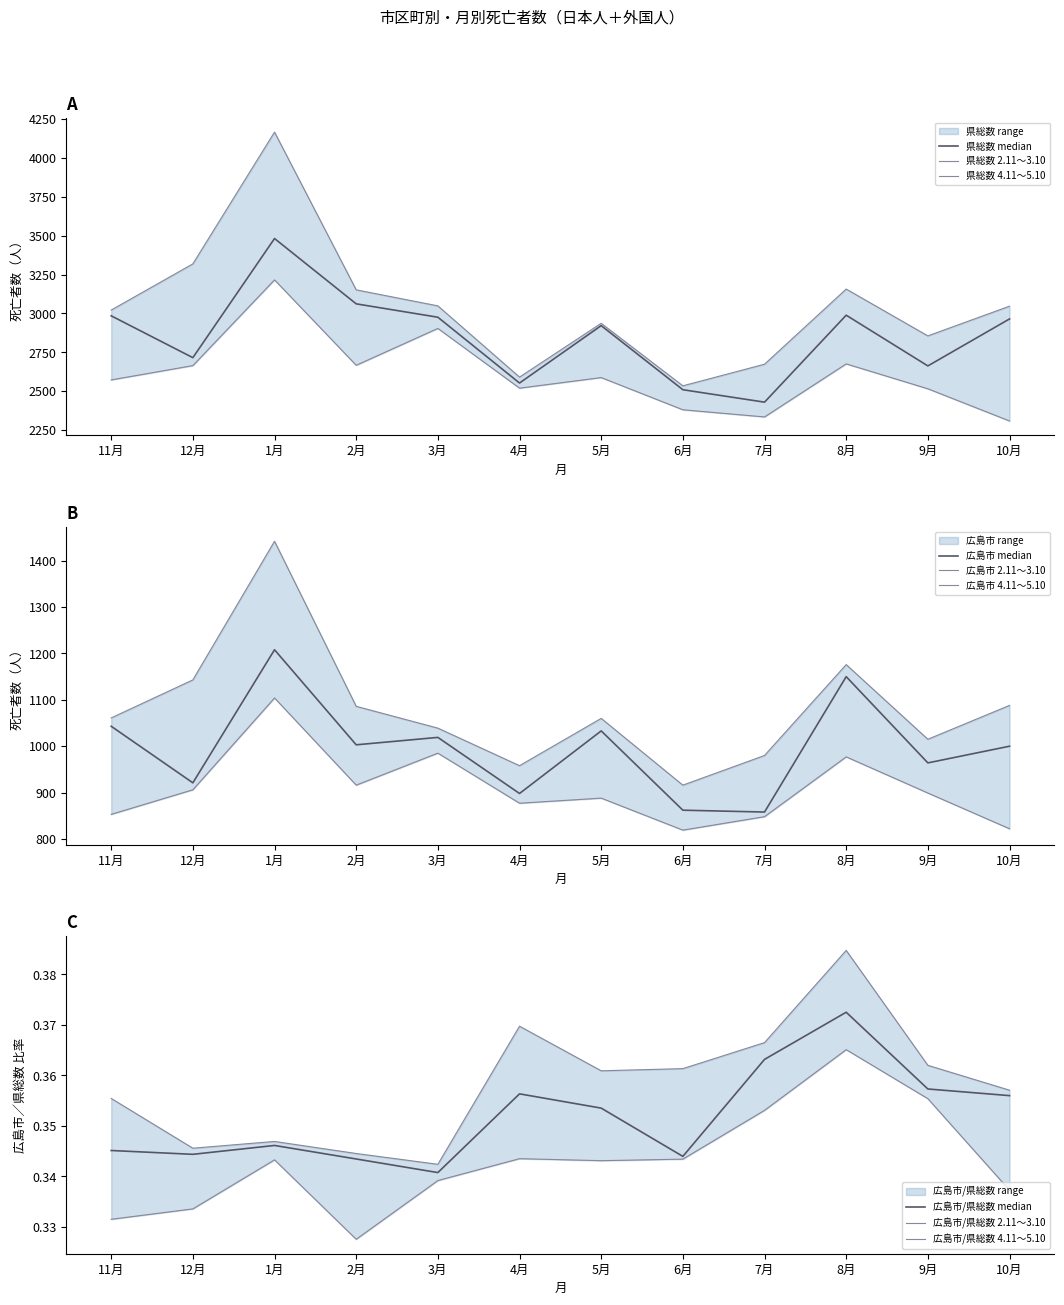

Is the value of 広島市 4.11～5.10 at 8月 greater than the value of 県総数 4.11～5.10 at 9月?

No